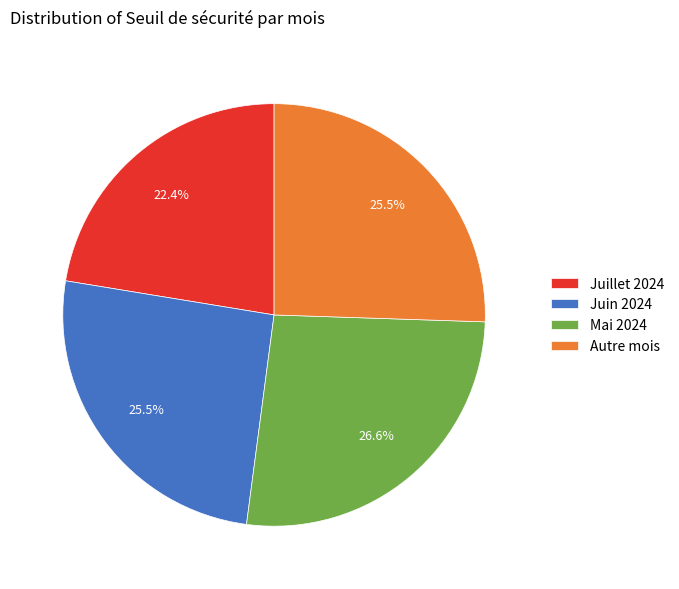

Is there any slice that represents more than half of the pie?

No